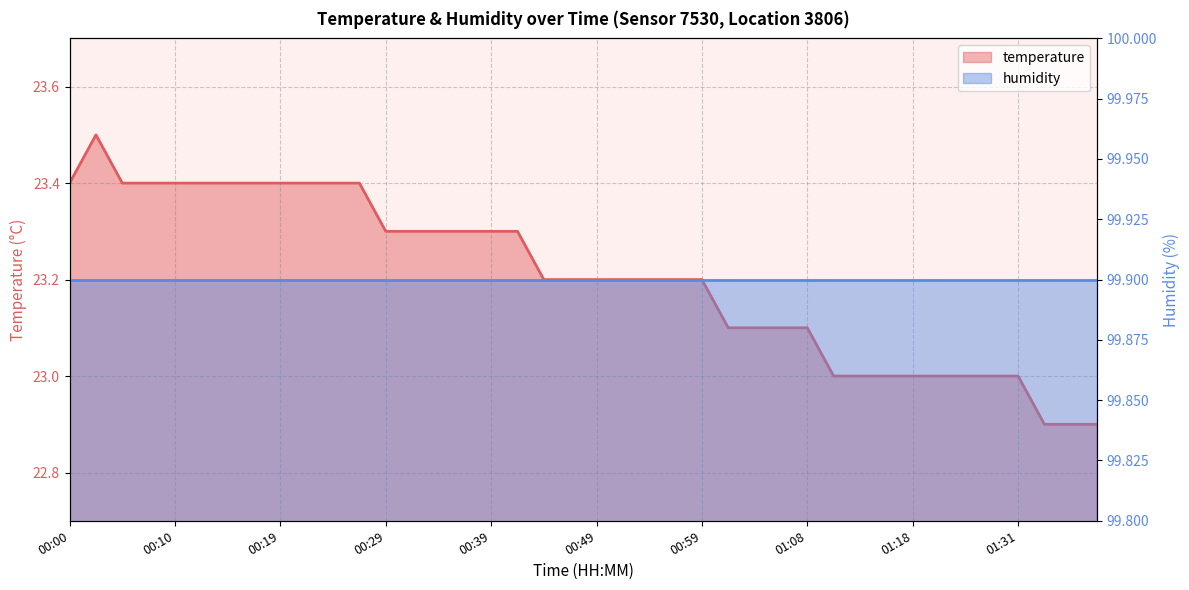

How many data points are less than 23?

3